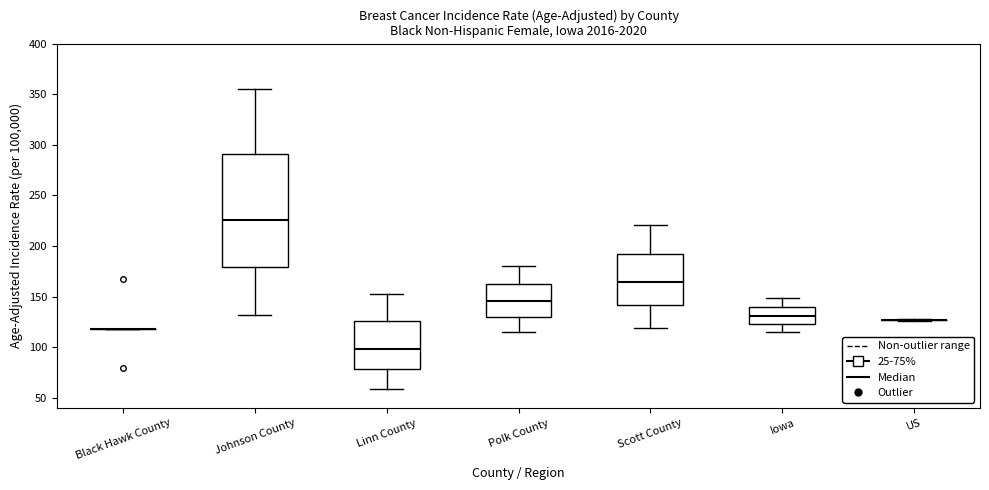

Comparing the boxes themselves (not the whiskers), which one is the tallest?

Johnson County